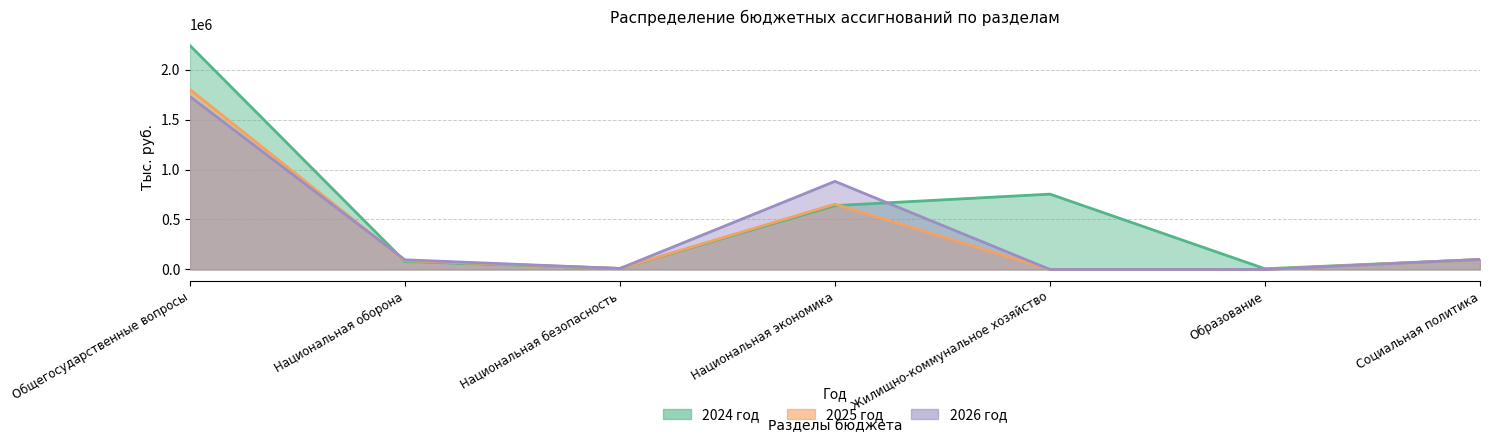

In 2024 год, how many points are higher than both neighbors (excluding endpoints)?

1